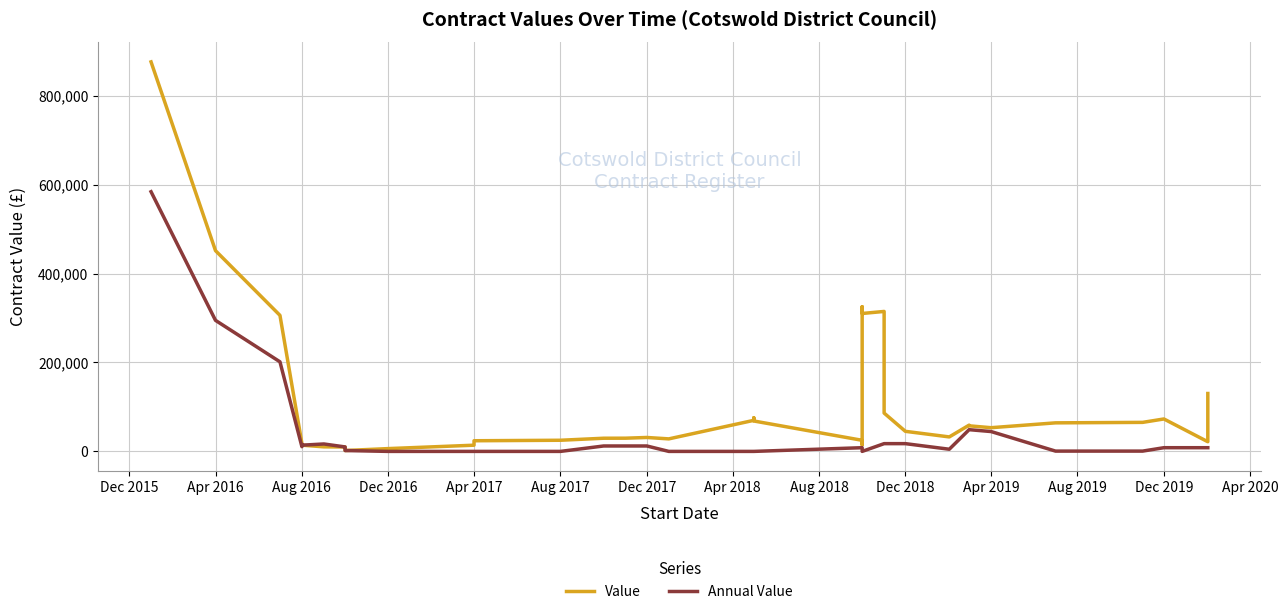

How many series are shown in this chart?

2